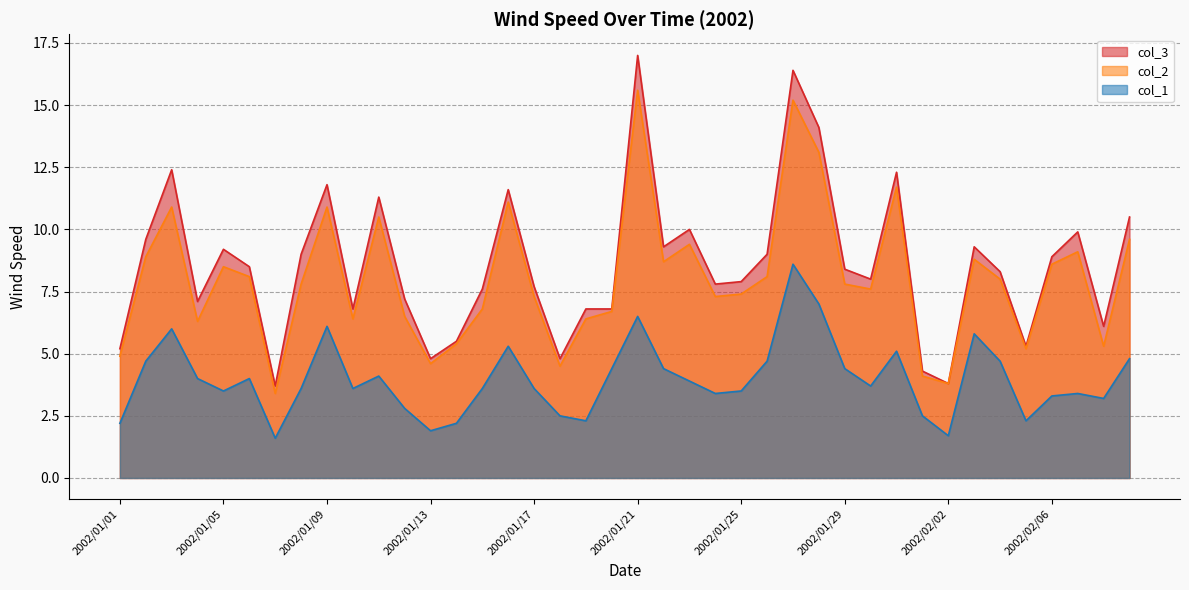

What is the sum of all col_3 values?

344.0